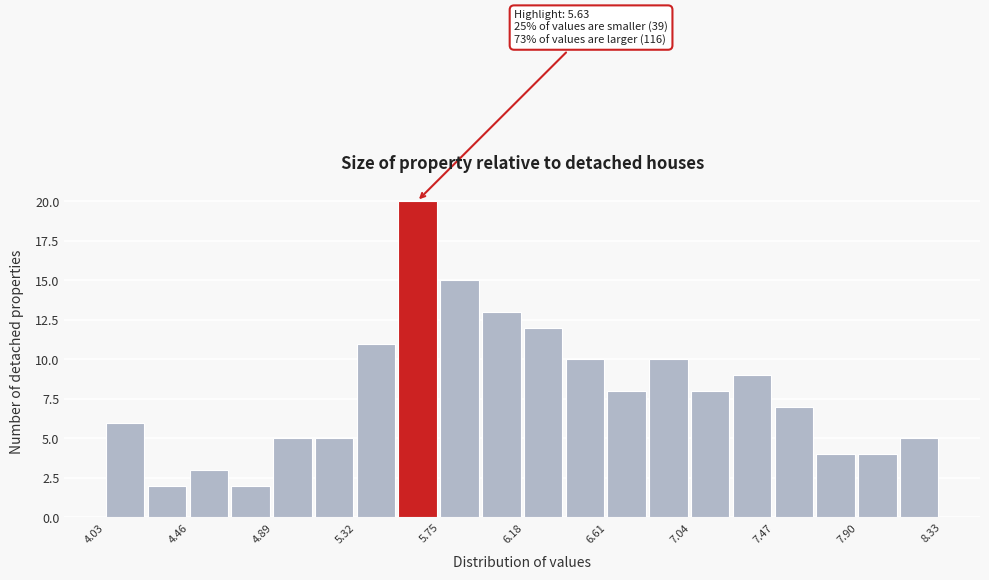

Which range on the x-axis has the tallest bar?

5.535 to 5.750